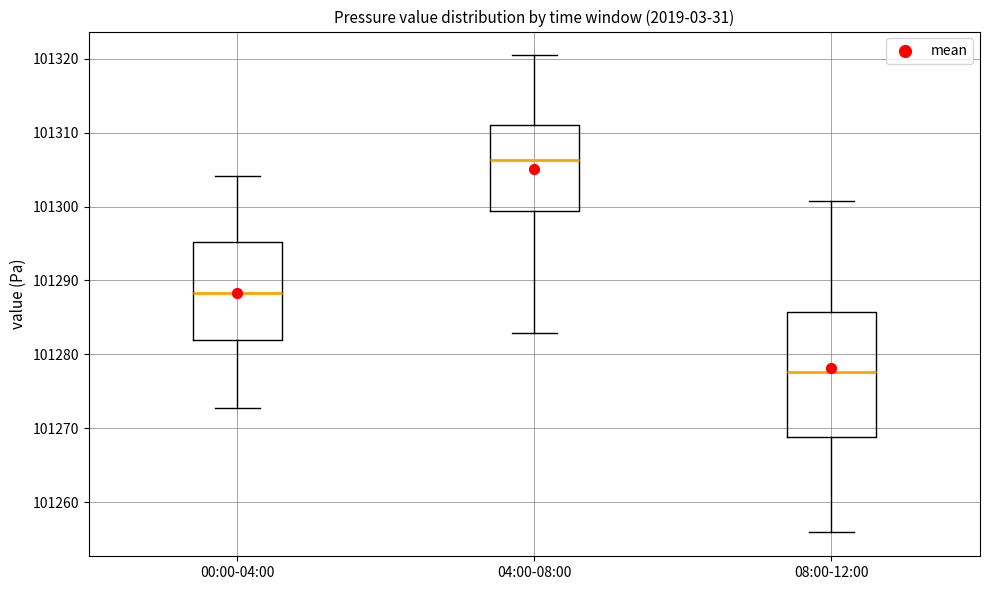

Where does the median line of the box for 00:00-04:00 sit on the y-axis? The values are not printed on the chart, so give them approximately, as read against the axis.

101288